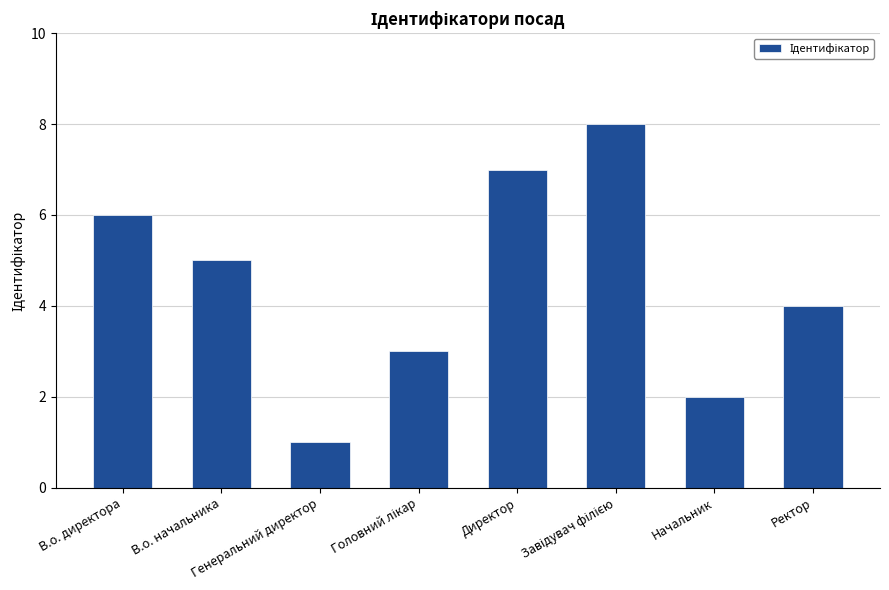

What is the difference between the maximum and minimum values?

7